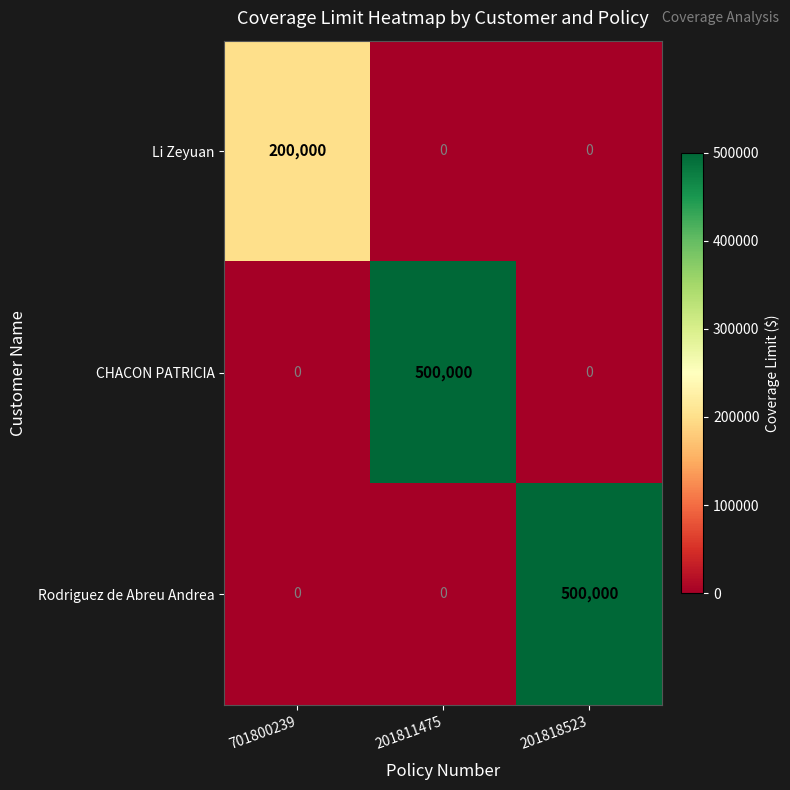

Is the value of CHACON PATRICIA at 201811475 greater than the value of Li Zeyuan at 701800239?

Yes